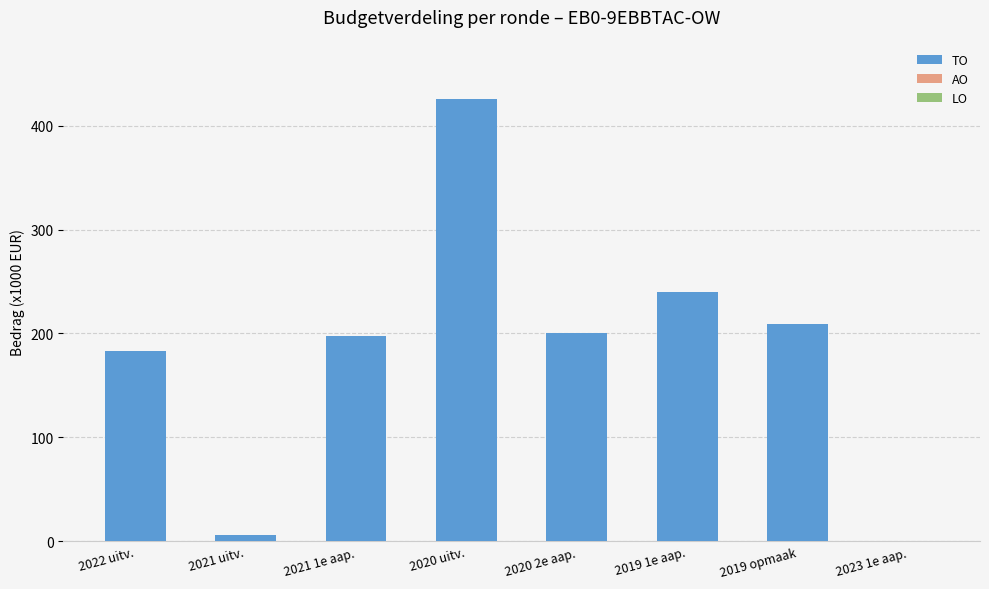

What is the change in value from 2022 uitv. to 2019 opmaak?

+26